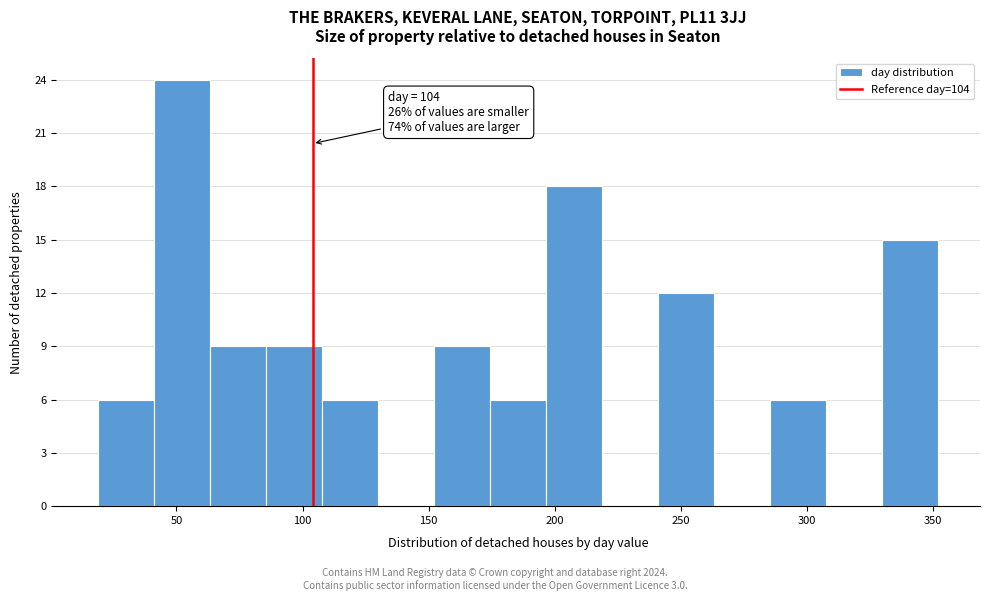

Which range on the x-axis has the tallest bar?

40 to 65